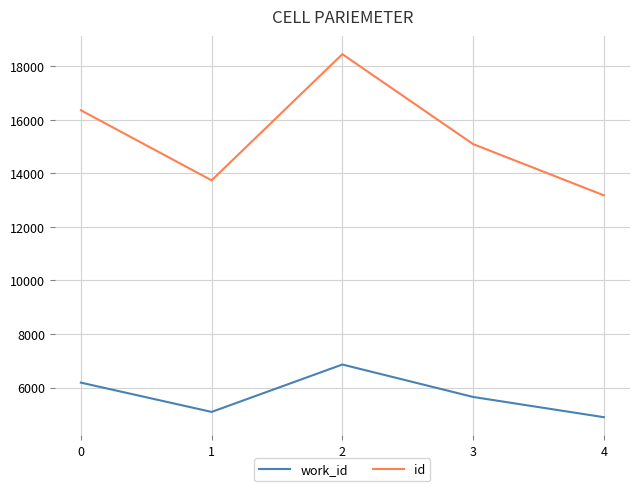

The value of id at 1 is 20071. True or false?

False